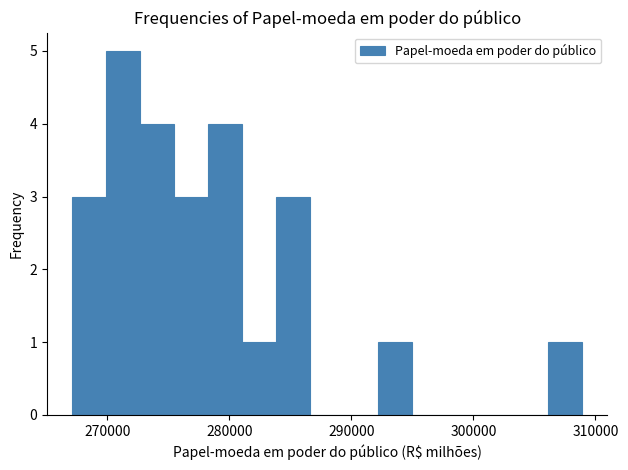

Around what value on the x-axis is the tallest bar? Give the approximate position of its centre, as read against the axis.

271000